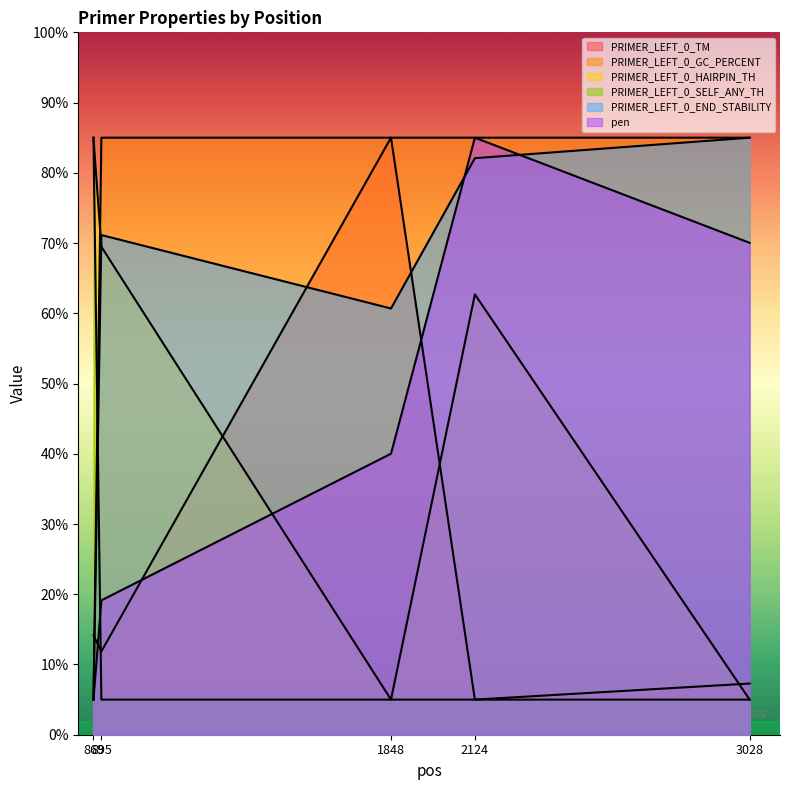

At which category is the sum across all series the highest?

2124